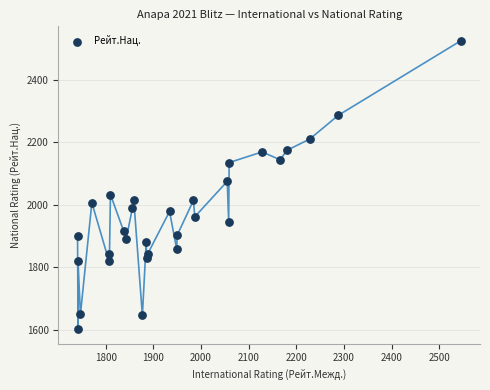

What Y value in the scatter plot is closest to 2063?

2075